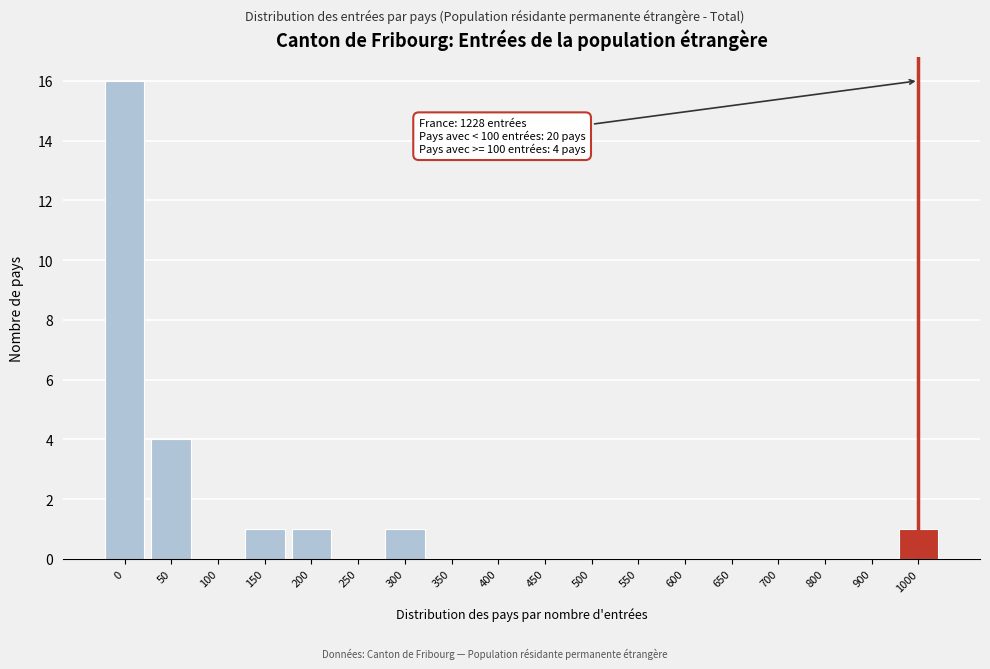

Reading left to right, extract all data points from this chart.

0=16	50=4	100=0	150=1	200=1	250=0	300=1	350=0	400=0	450=0	500=0	550=0	600=0	650=0	700=0	800=0	900=0	1000=1